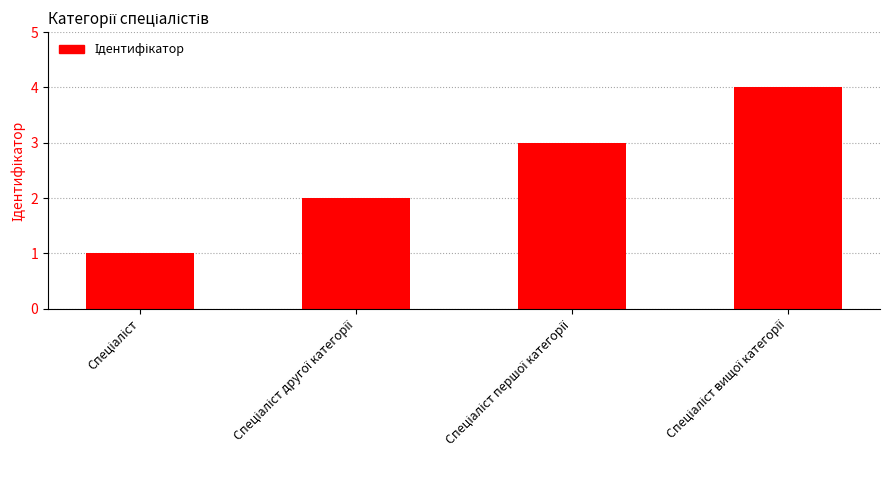

What is the maximum value shown in the chart?

4